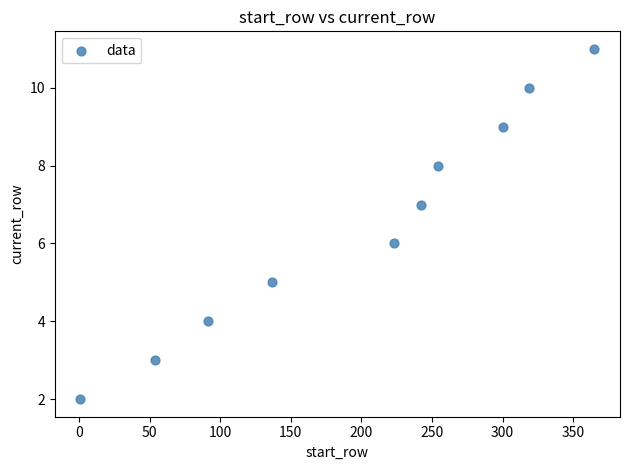

What is the range of Y values (max minus min)?

9